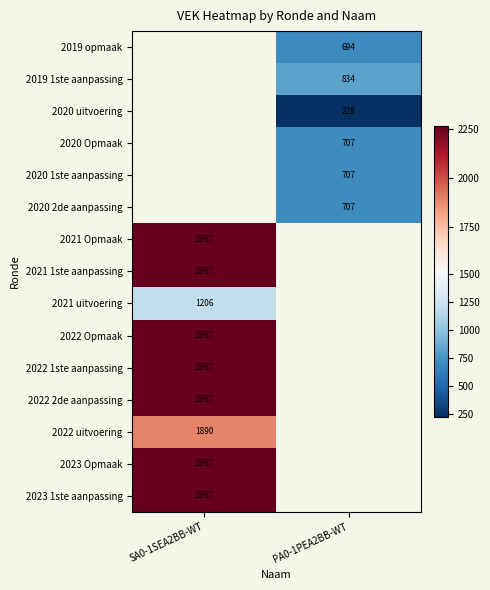

The 2020 1ste aanpassing series shows 217 at PA0-1PEA2BB-WT. True or false?

False